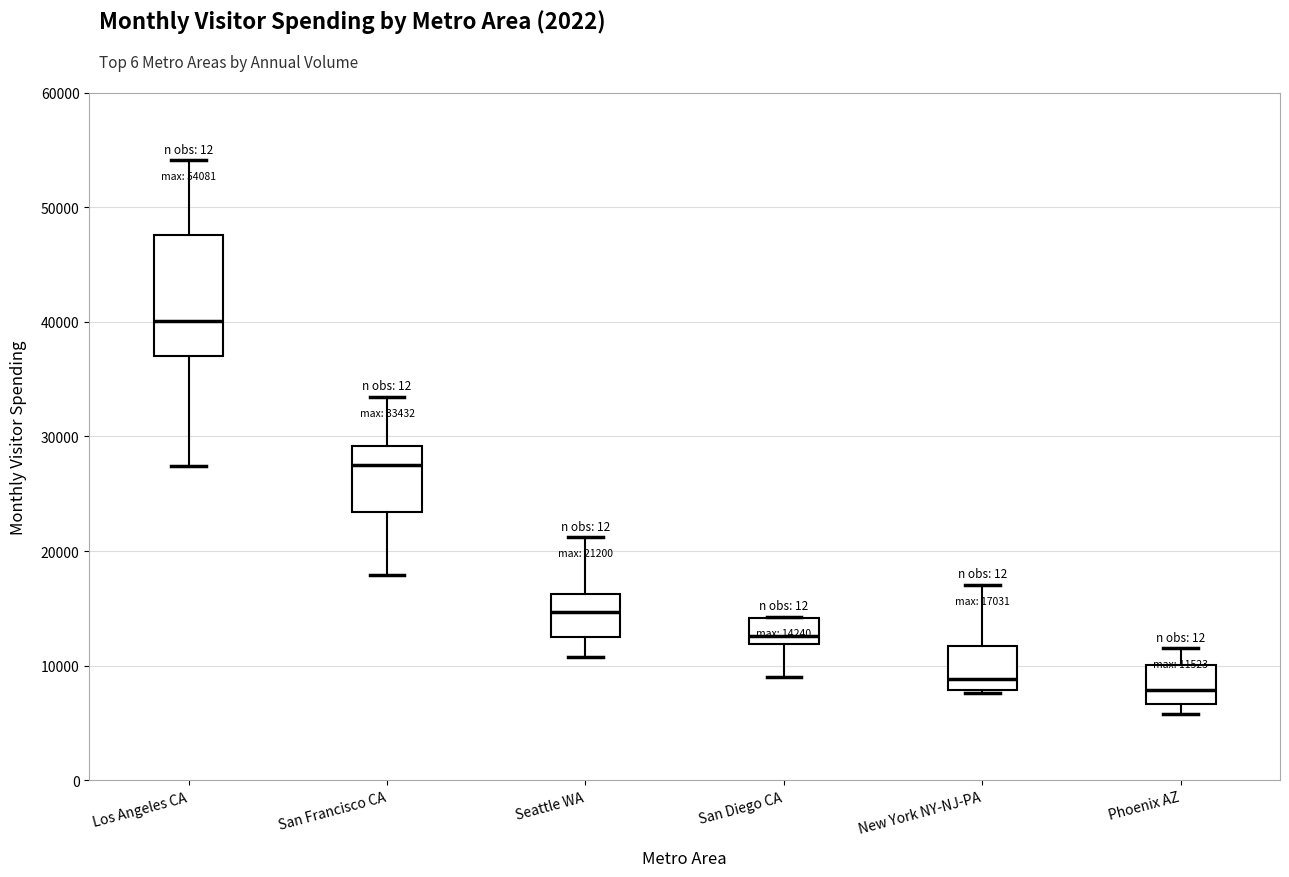

Comparing the boxes themselves (not the whiskers), which one is the tallest?

Los Angeles CA